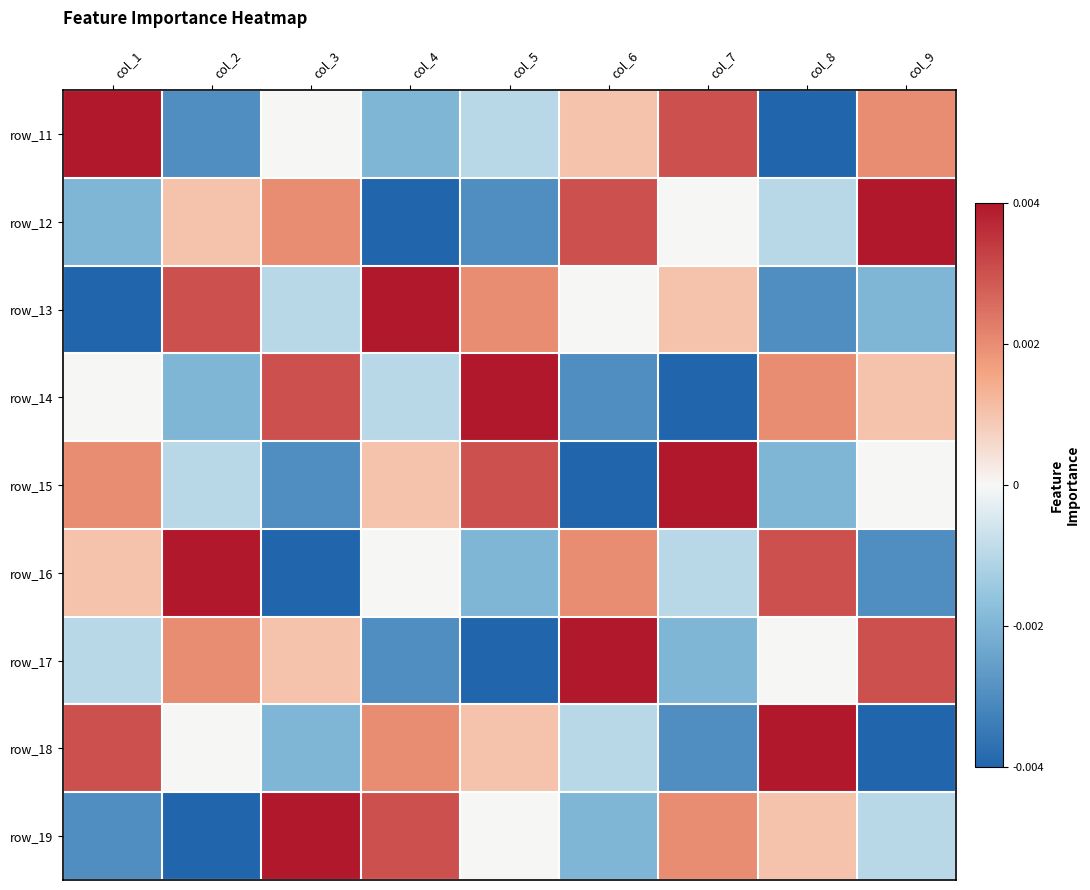

At which category is the sum across all series the highest?

col_1